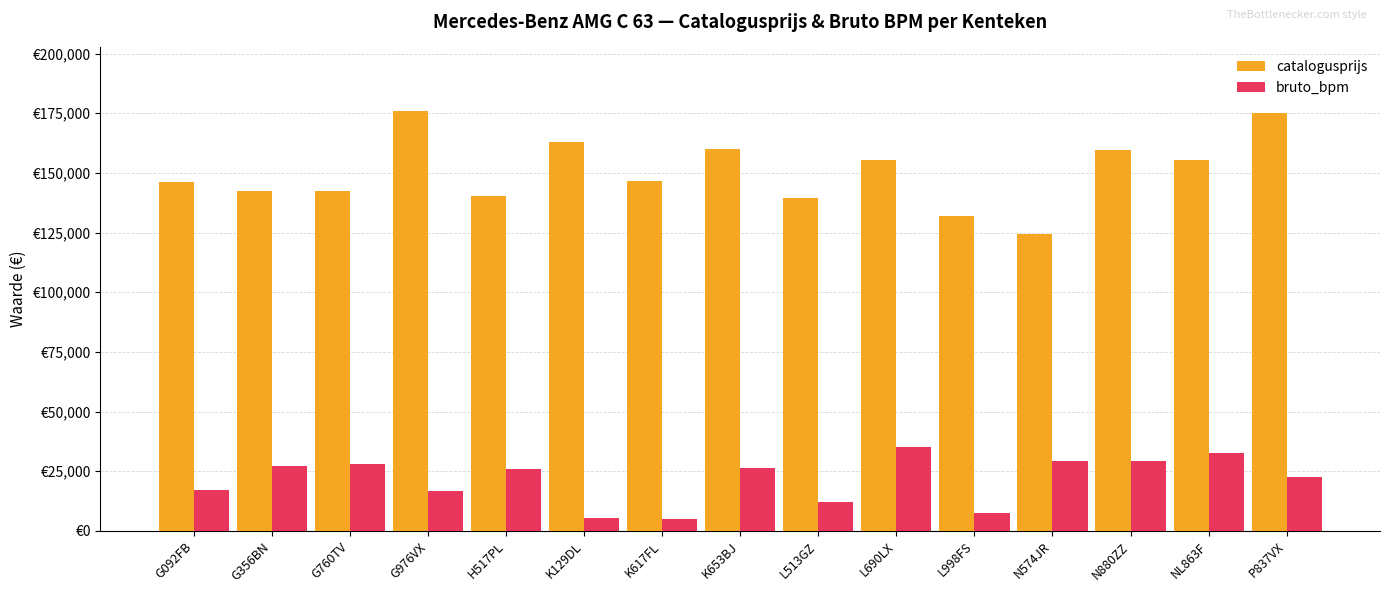

Is the value of catalogusprijs at K129DL greater than the value of bruto_bpm at K129DL?

Yes